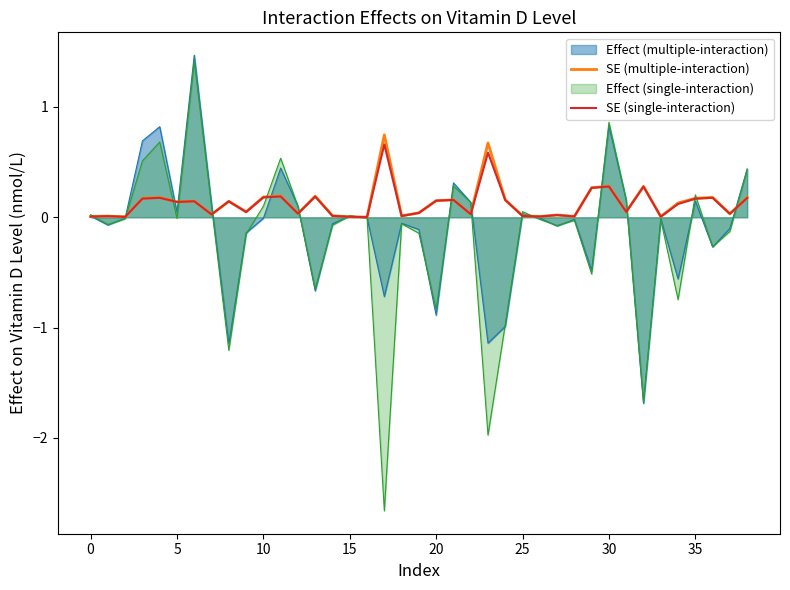

How many lines are shown in the chart?

4